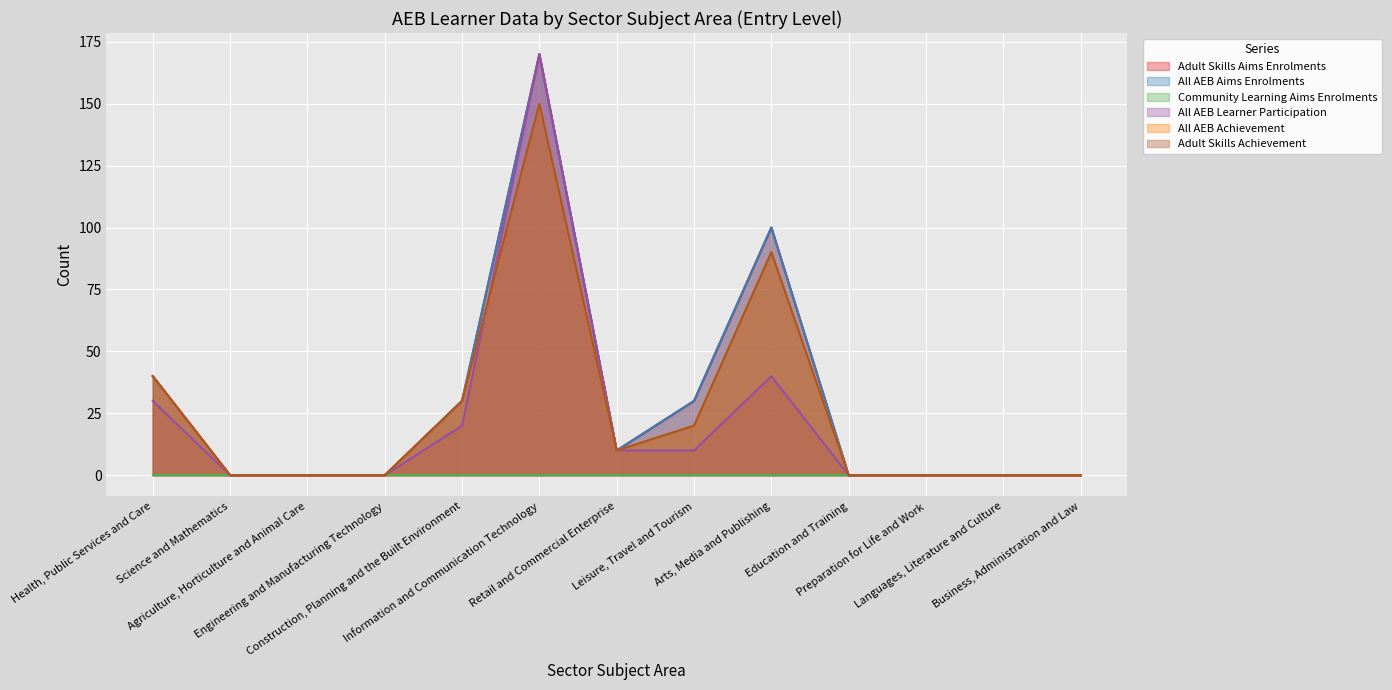

True or false: All AEB Aims Enrolments and Adult Skills Aims Enrolments cross at least once.

False